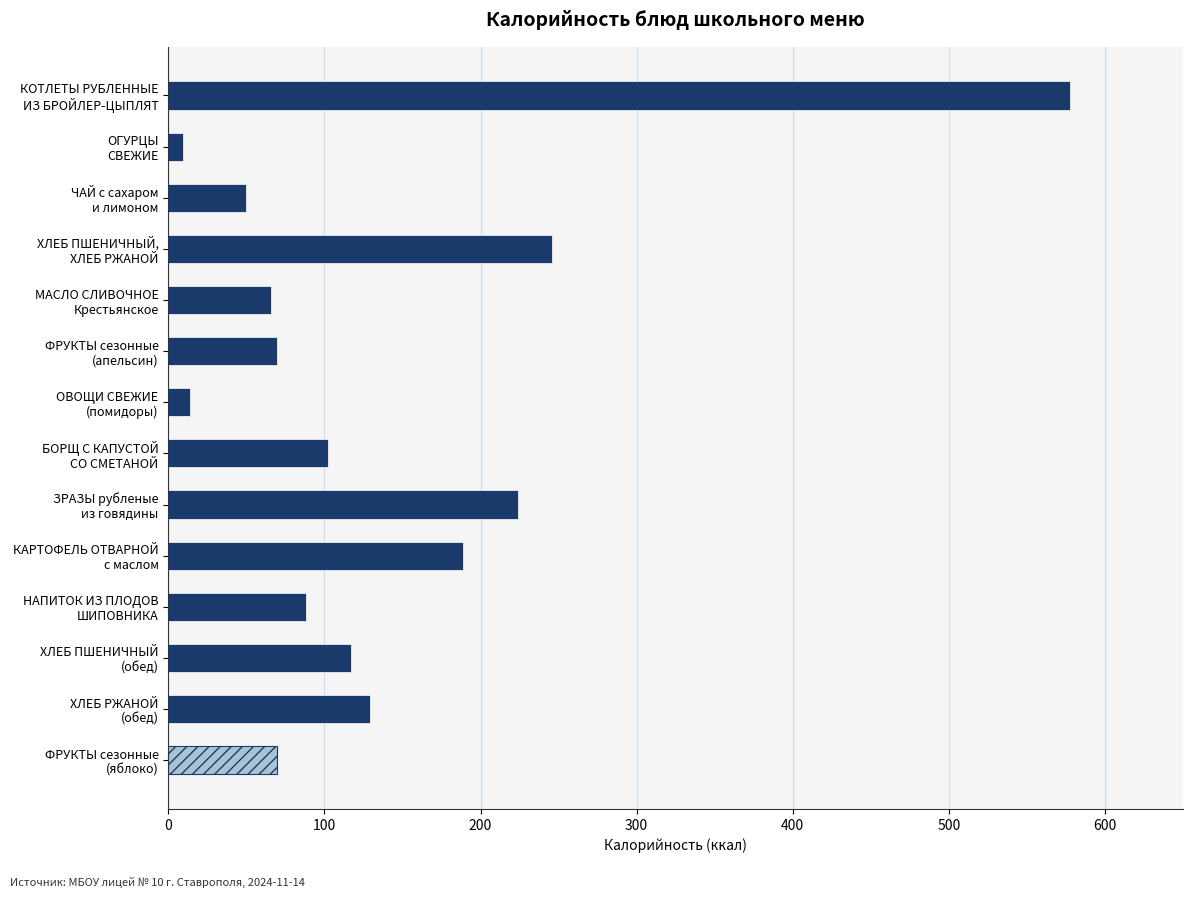

What is the average value?

139.3